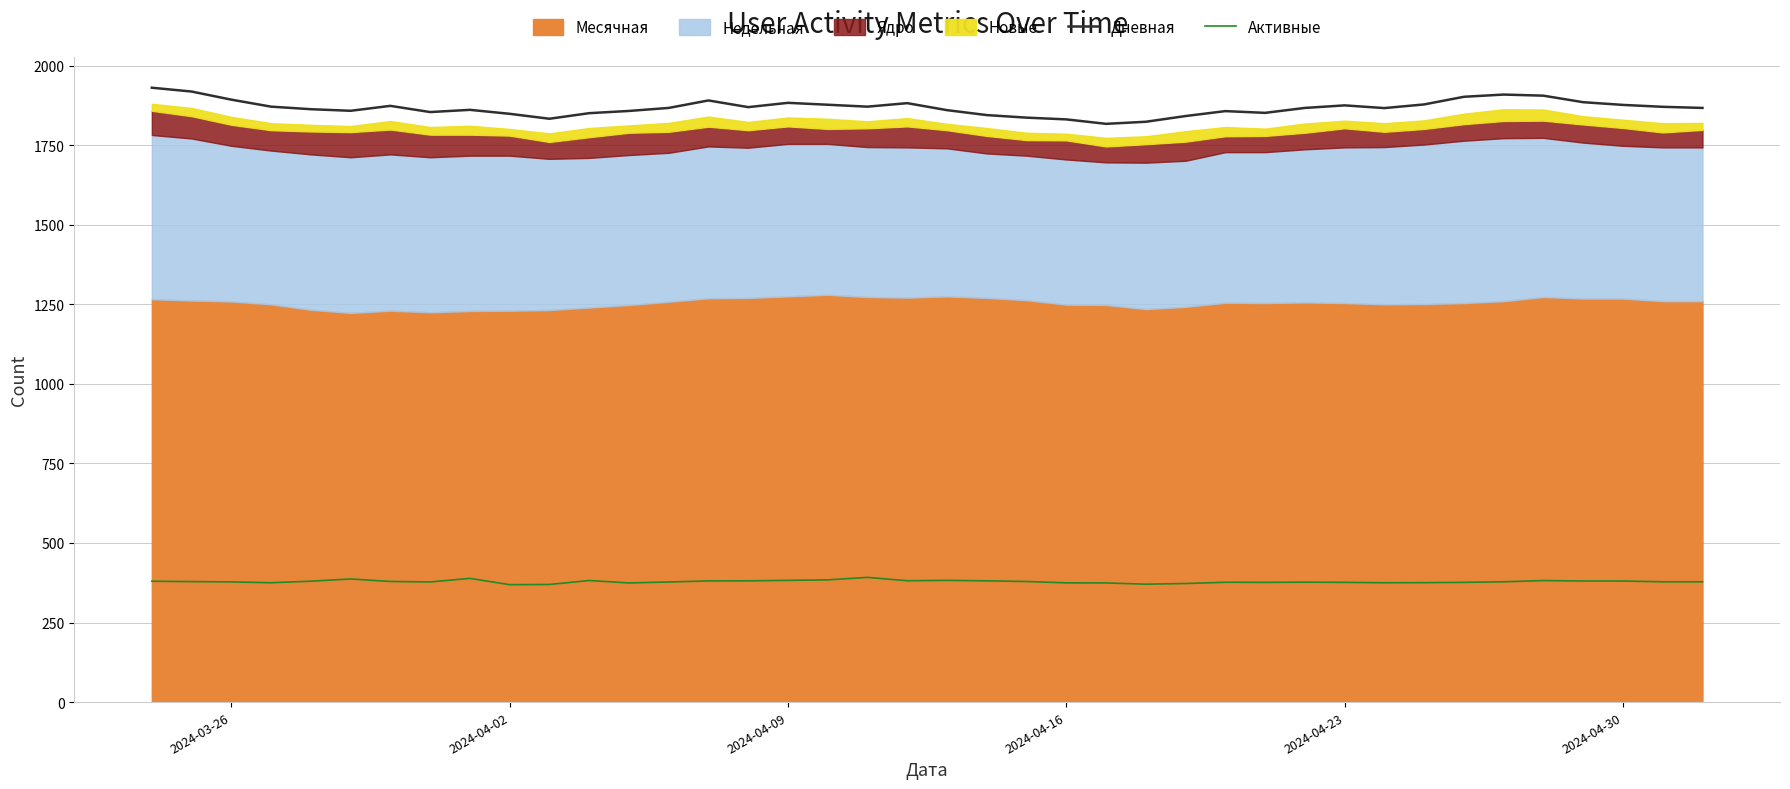

The value of Дневная at 2024-04-02 is 1848.5. True or false?

True